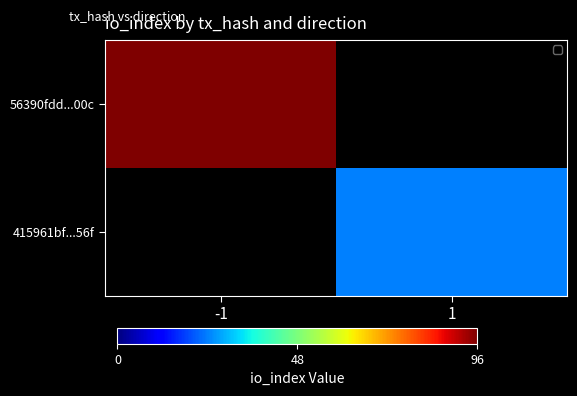

Rank the series by their maximum value, from highest to lowest.

56390fdd...00c, 415961bf...56f